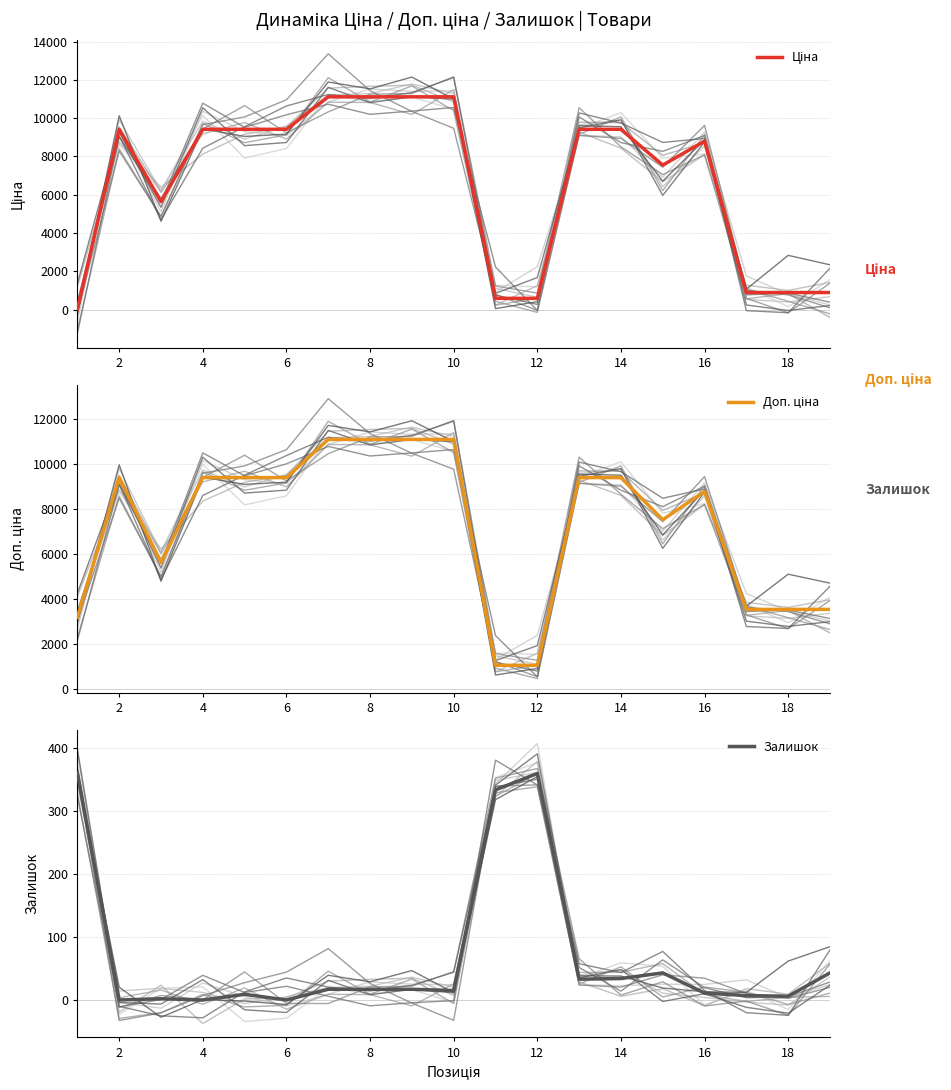

What is the lowest value of the Ціна series?

32.0